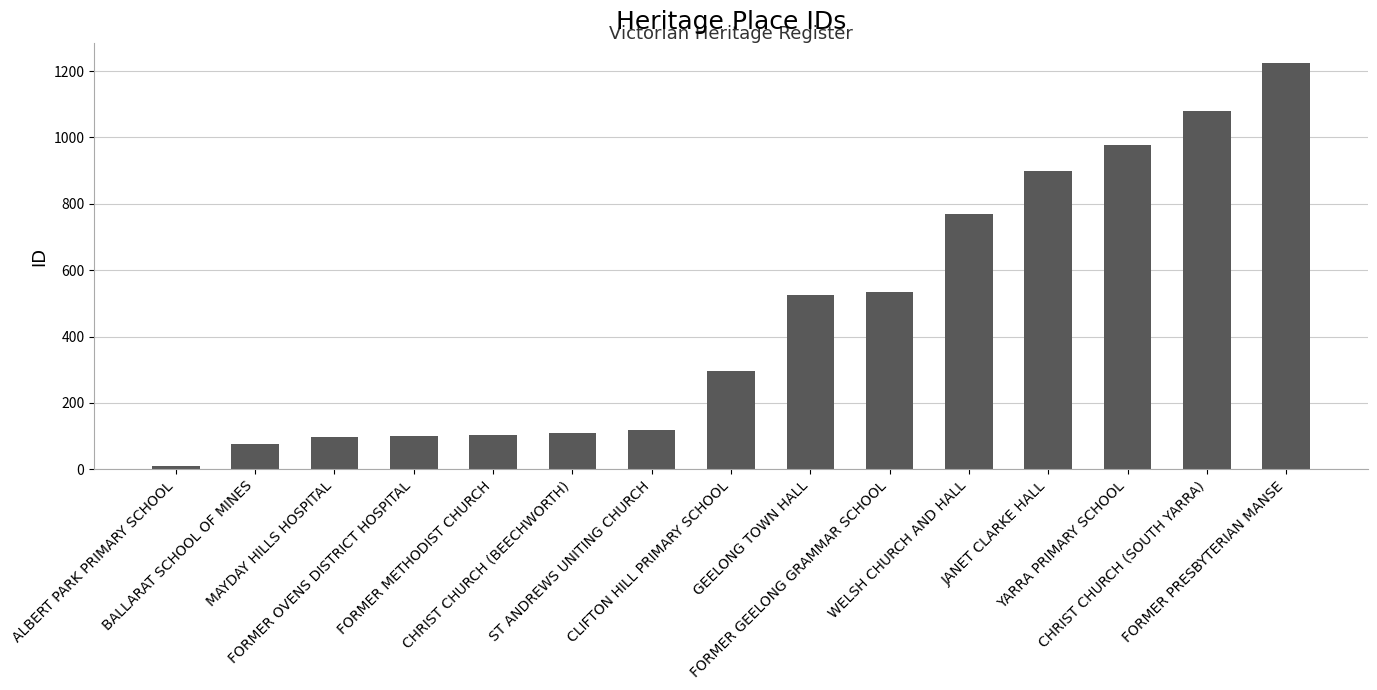

What position from the left is CHRIST CHURCH (BEECHWORTH)?

6